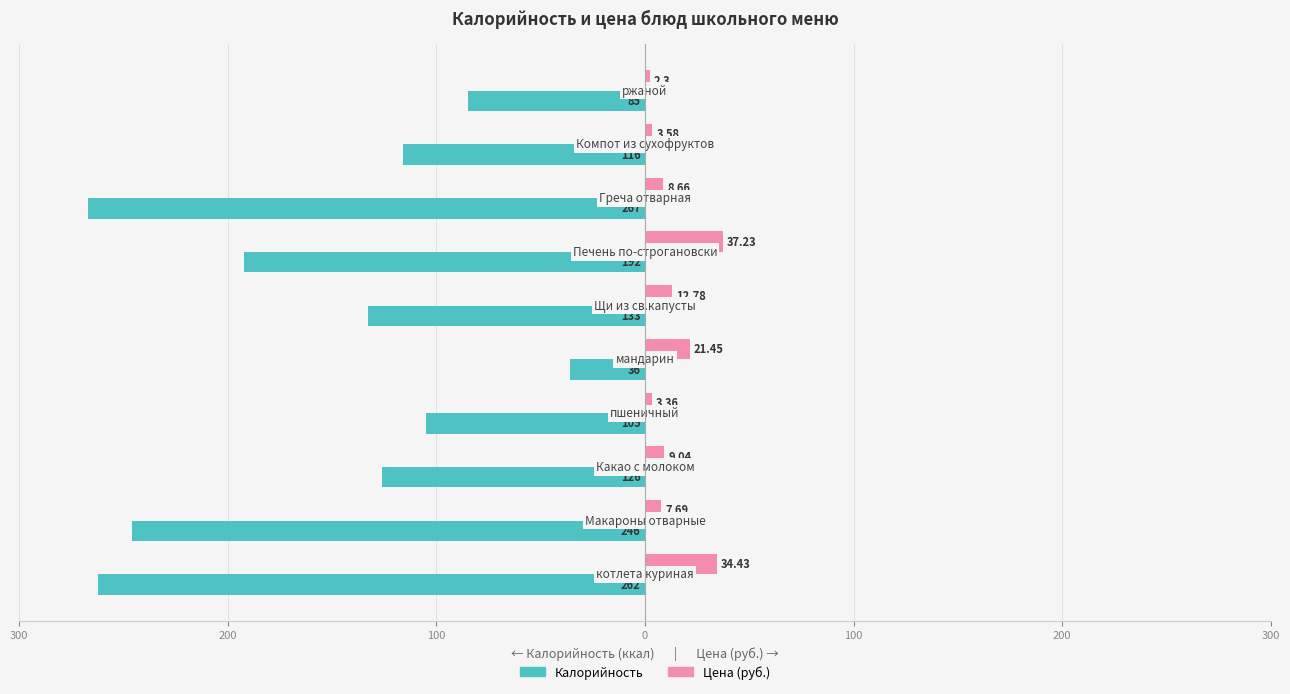

What is the value of the Калорийность bar at the 8th from the left?

-267.0